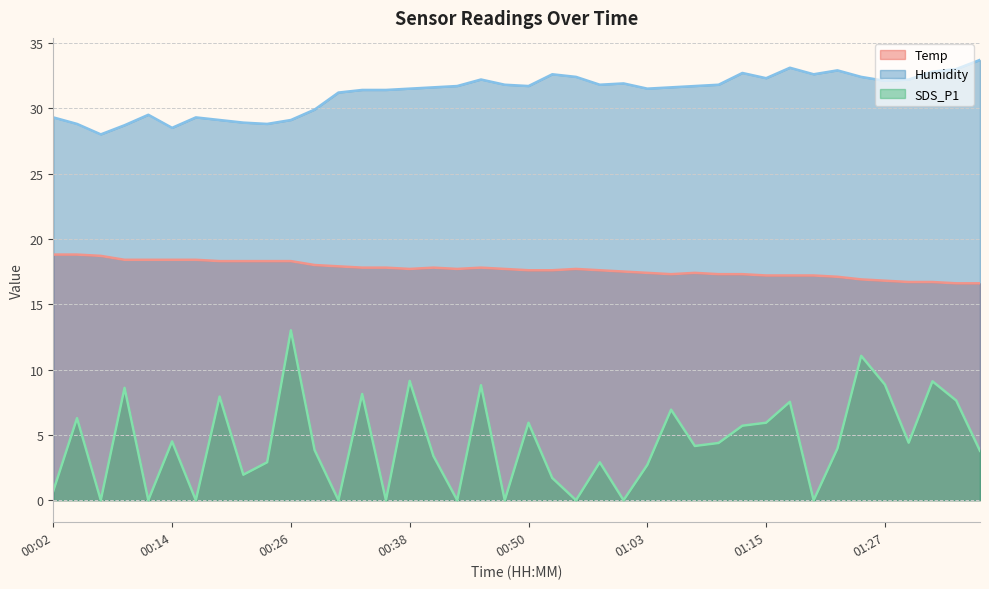

What is the total value across all series at 00:11?

47.9